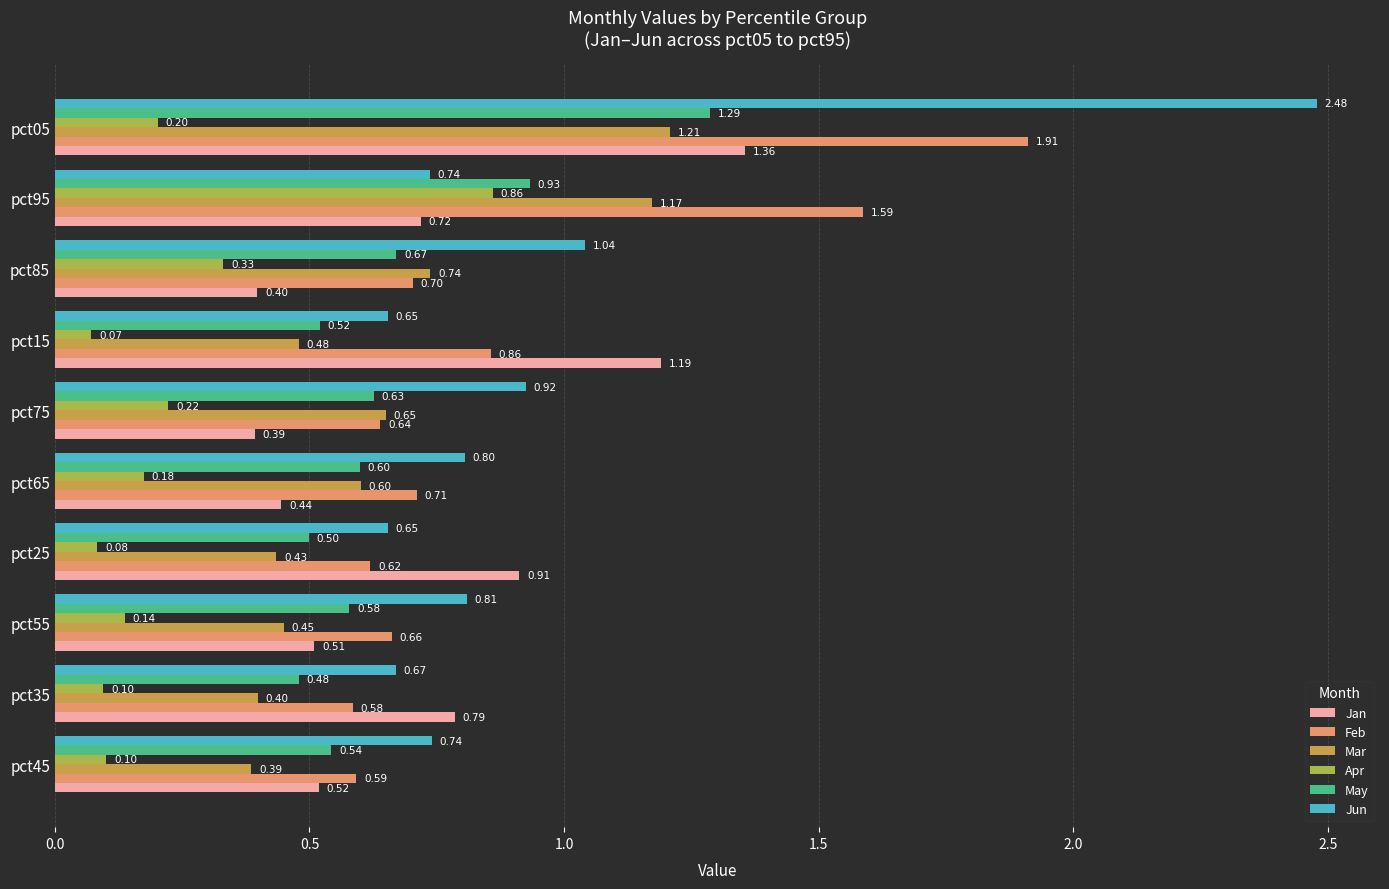

At pct15, list the series in order from largest to smallest.

Jan, Feb, Jun, May, Mar, Apr